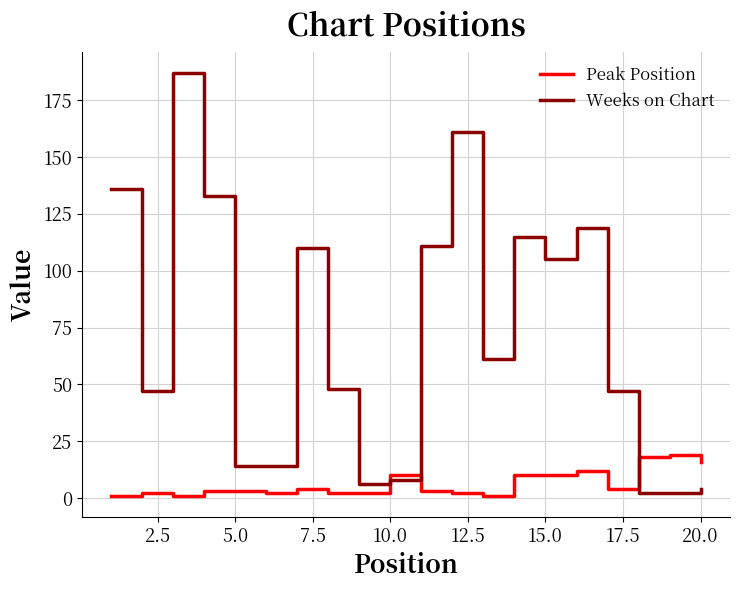

Which series has the widest spread of values?

Weeks on Chart